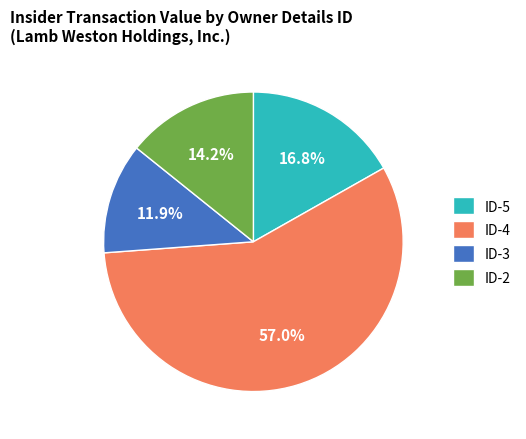

To the nearest percent, what is the average slice percentage?

25%